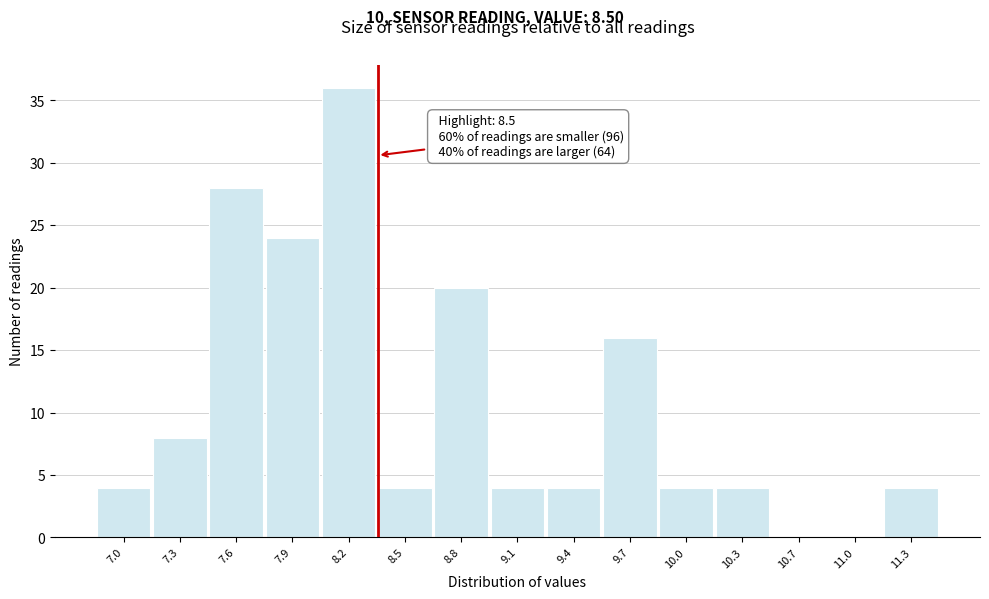

Reading left to right, list all the values displayed in this chart.

7.0=4	7.3=8	7.6=28	7.9=24	8.2=36	8.5=4	8.8=20	9.1=4	9.4=4	9.7=16	10.0=4	10.3=4	10.7=0	11.0=0	11.3=4